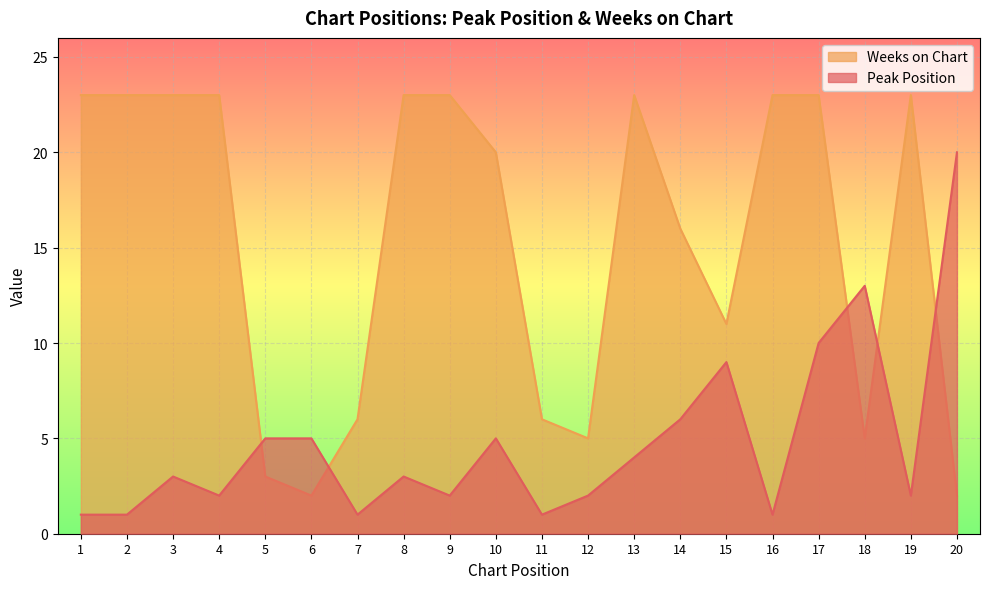

Where is Weeks on Chart nearest to the value 12?

15